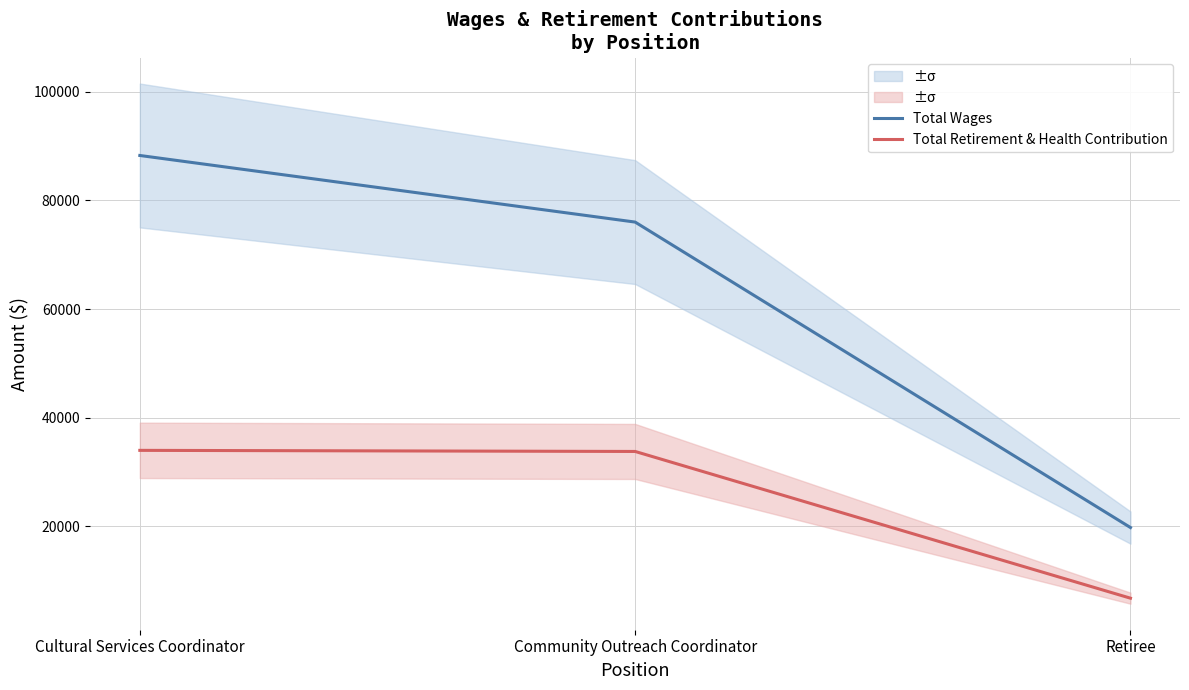

Does the chart display data point markers on the line(s)?

No